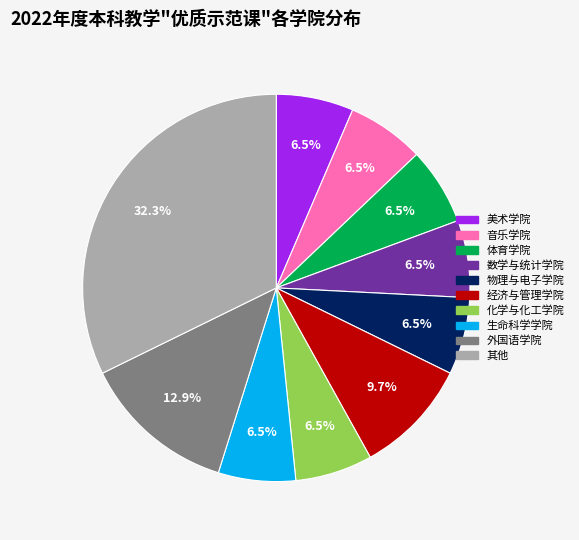

Does any single category account for the majority?

No